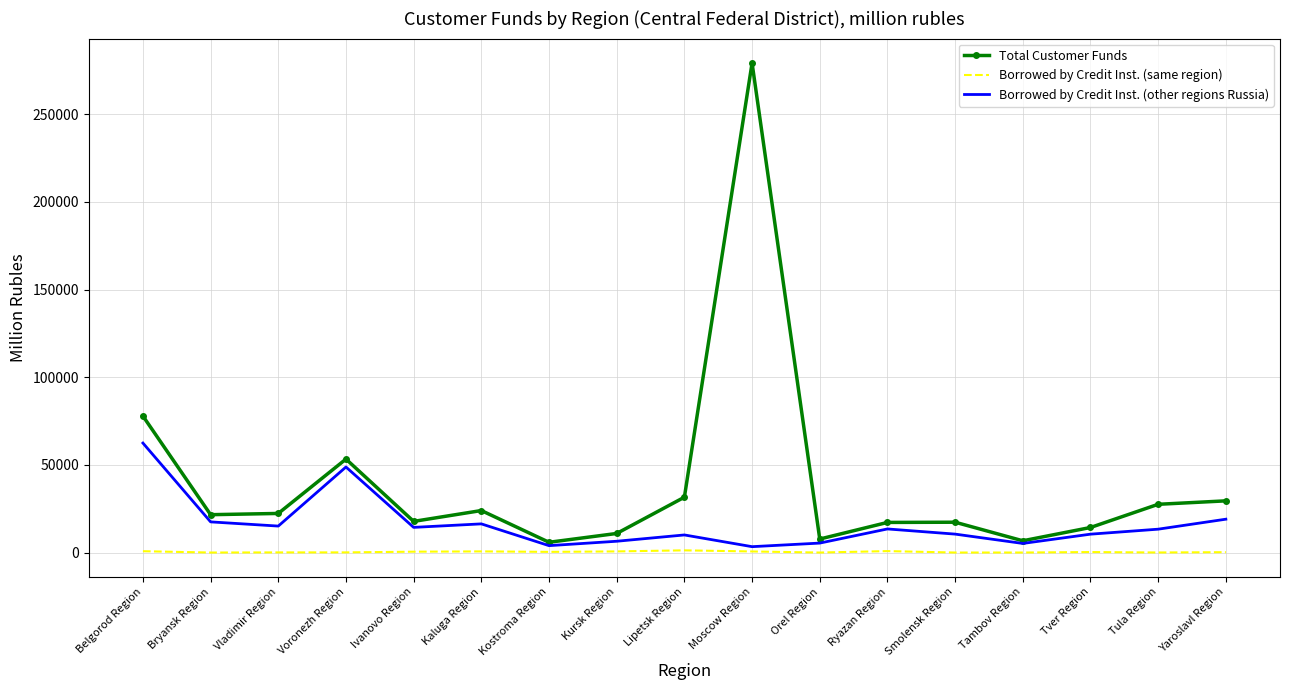

The Total Customer Funds series shows 21596 at Bryansk Region. True or false?

True